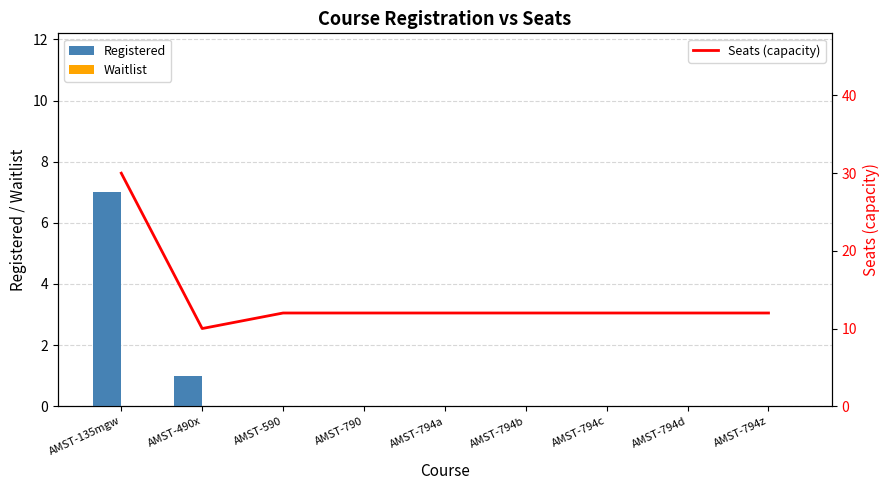

Does the chart contain any negative values?

No